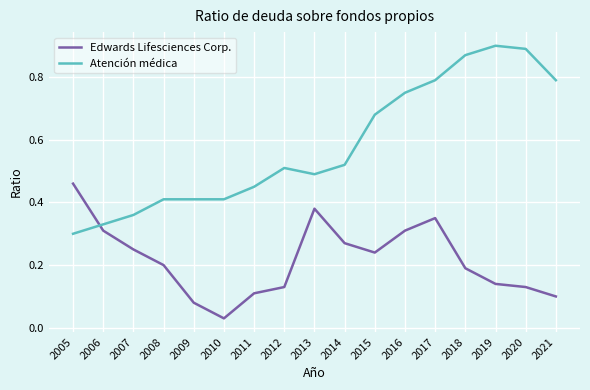

Which series has the largest range (max minus min)?

Atención médica